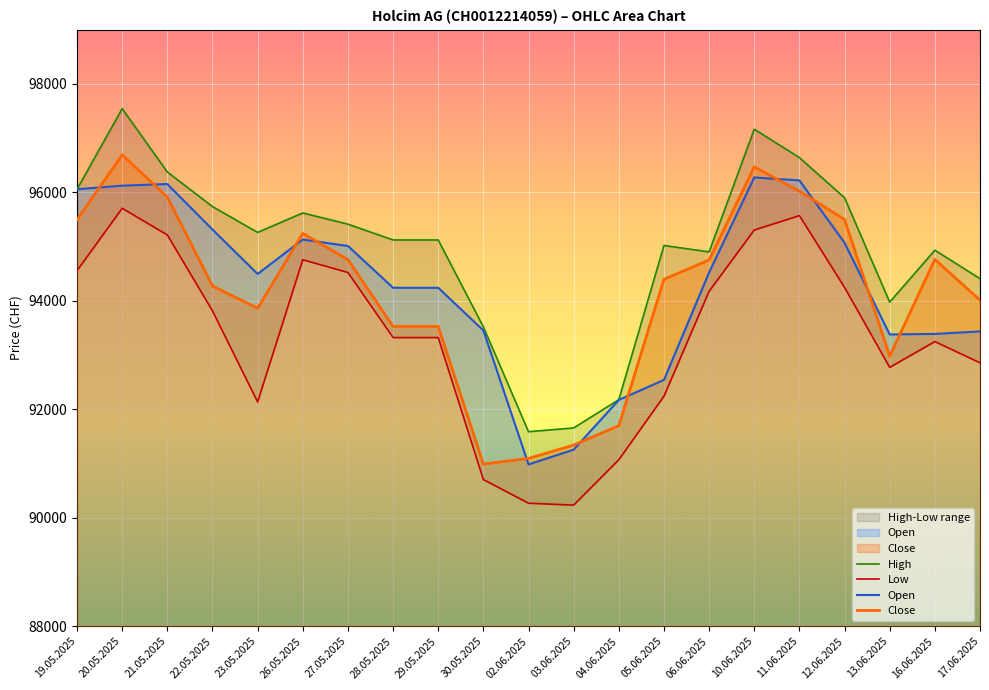

Read the Open value at 13.06.2025, to the nearest 10.

93380